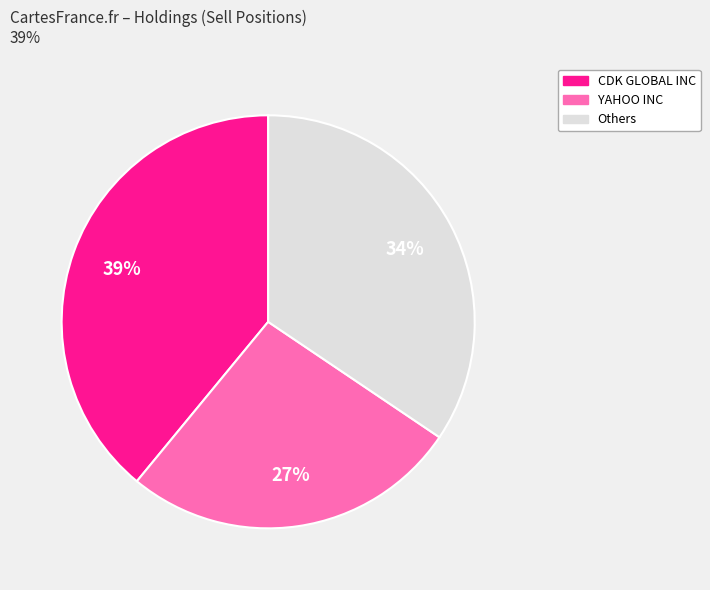

To the nearest percent, what is the average slice percentage?

33%